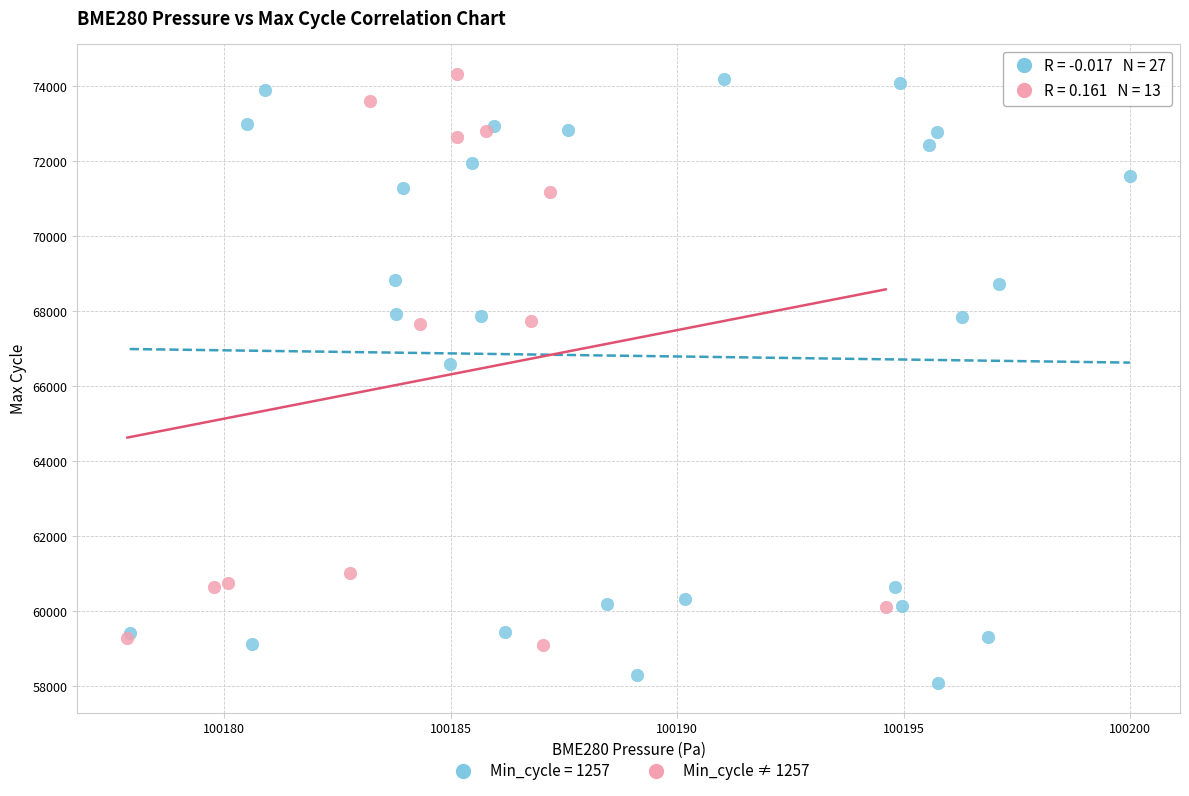

Which series contains the lowest Y value?

Min_cycle = 1257